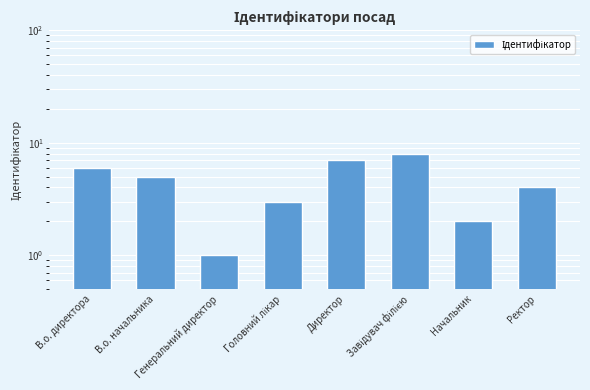

What is the average value?

4